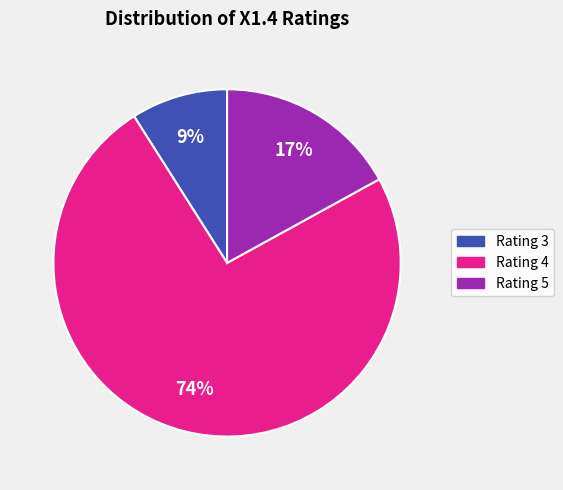

To the nearest percent, what is the difference between the largest and smallest slice percentages?

65%